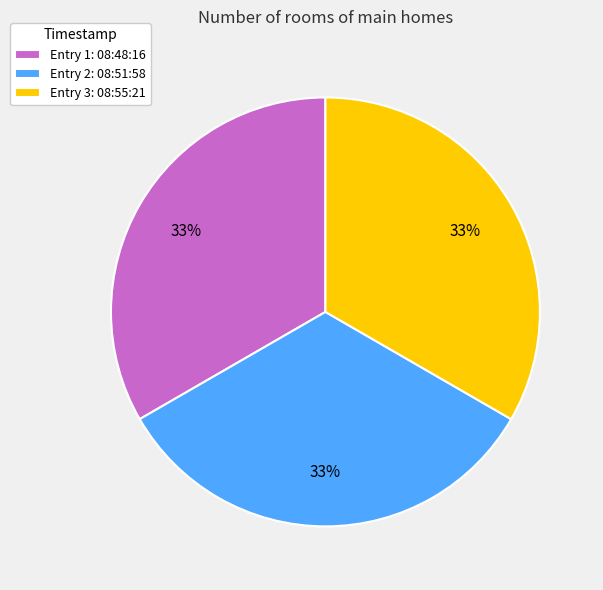

Count the number of slices in the pie.

3